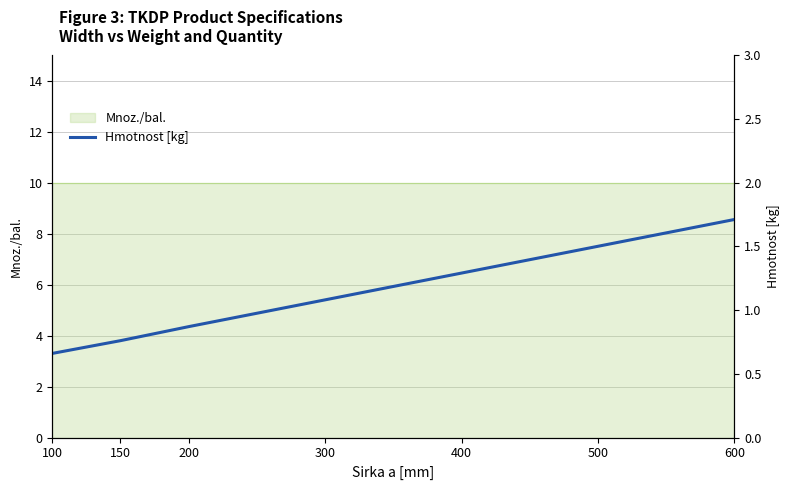

Rank the categories by value from highest to lowest.

600, 500, 400, 300, 200, 150, 100